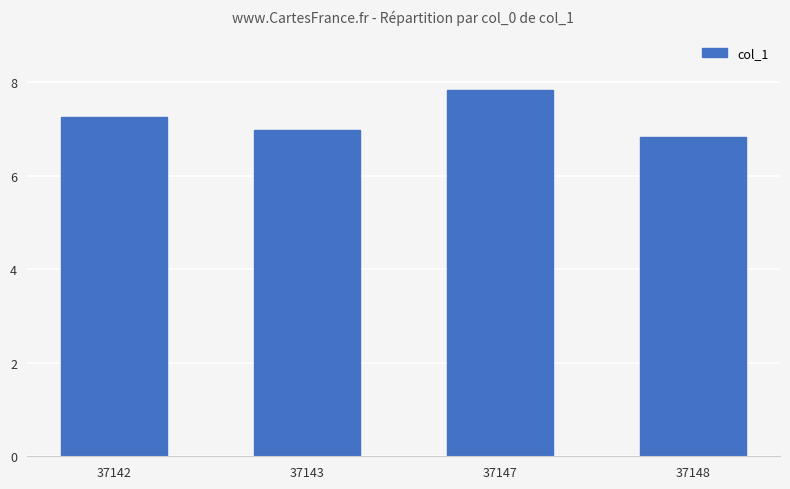

What is the value of the 4th bar from the left?

6.8